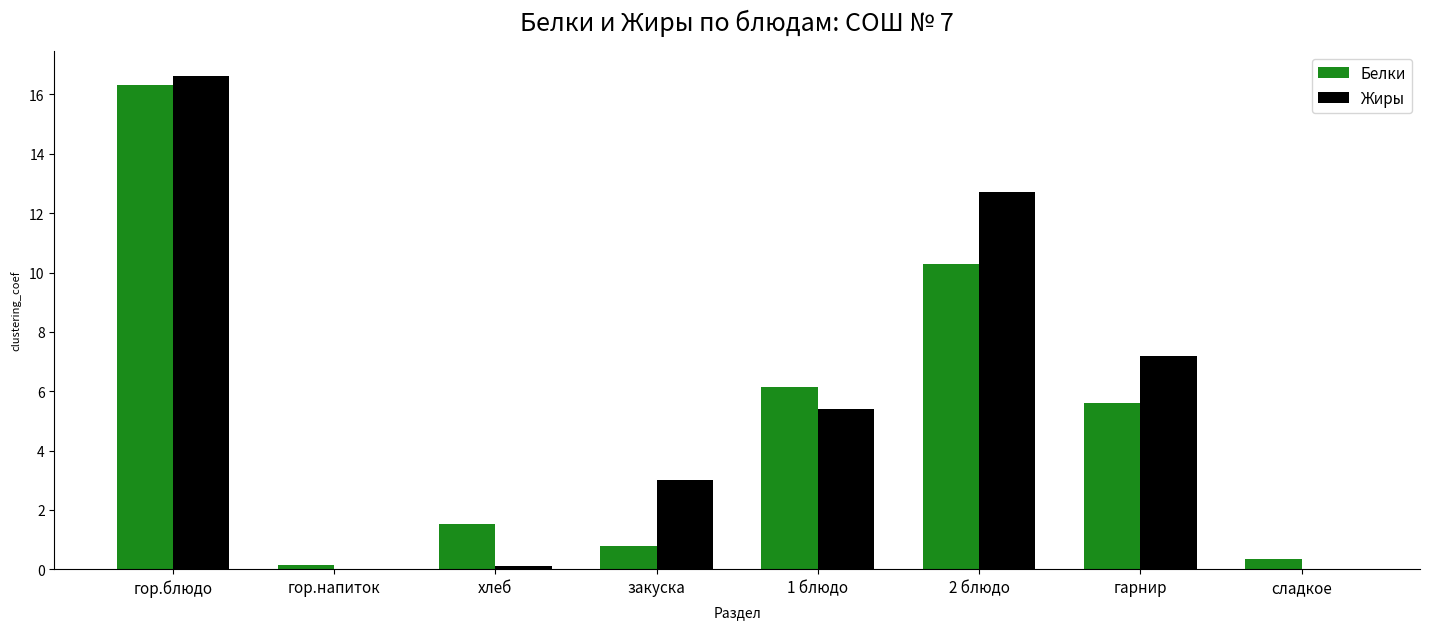

Read the Жиры value at закуска.

3.0